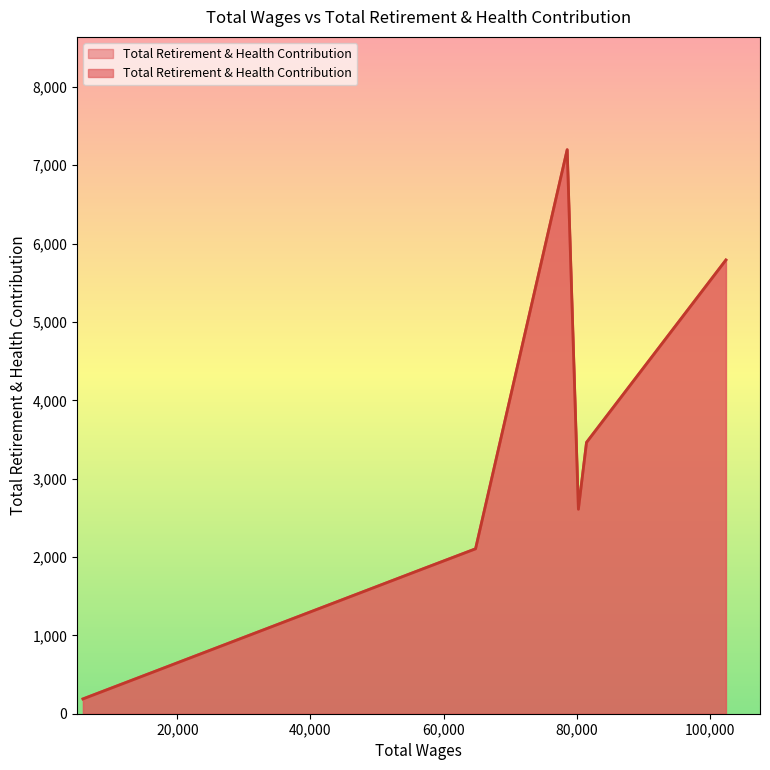

What is the smallest value displayed?

189